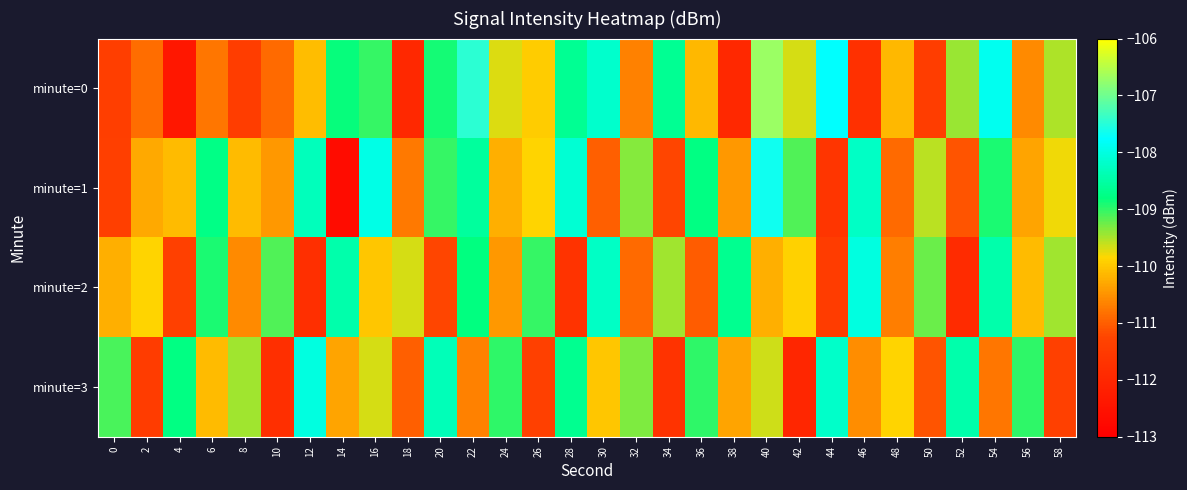

What is the total value across all series at 54?

-436.0